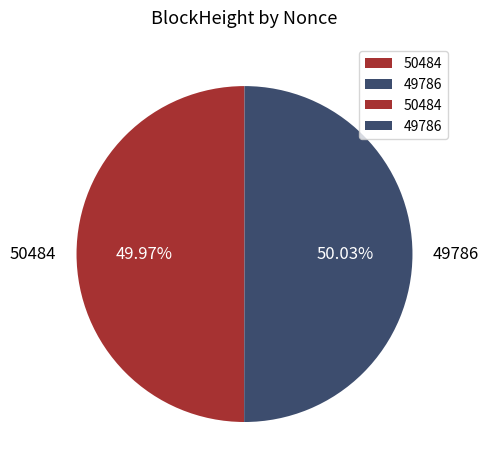

Count the number of slices in the pie.

2